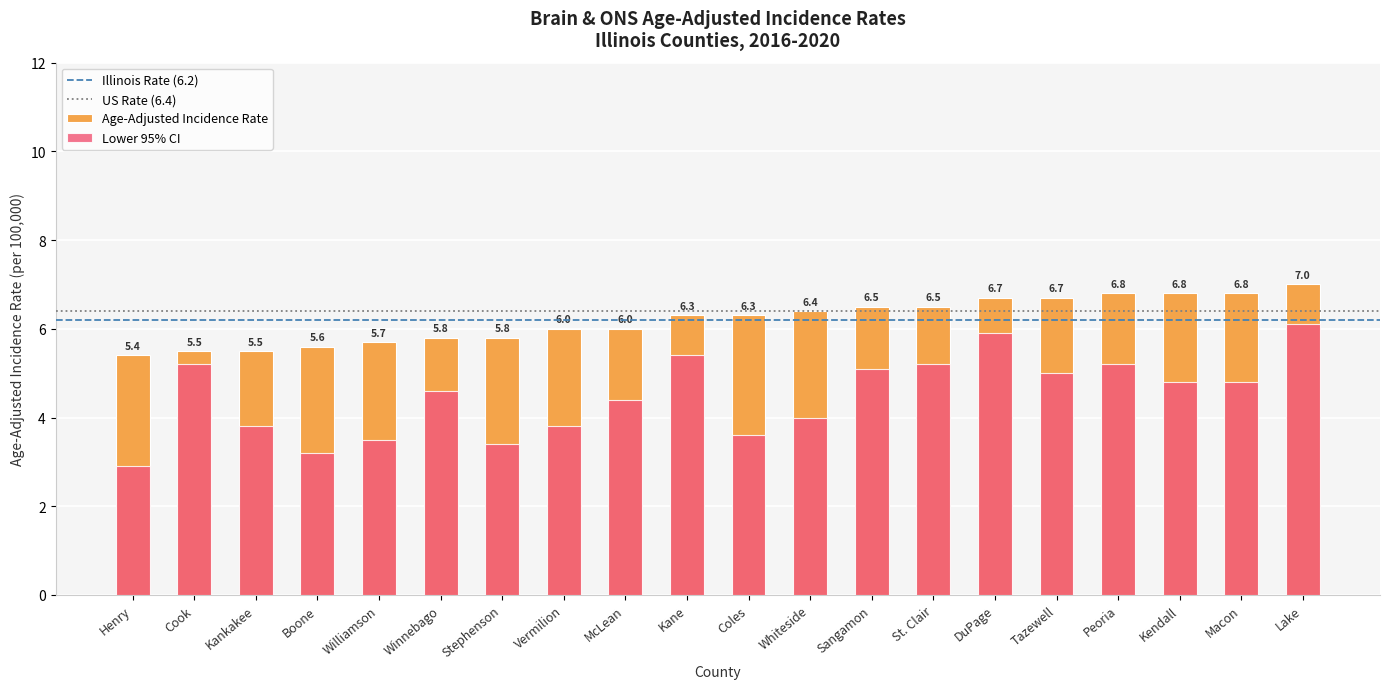

Between Lake and Williamson, which is larger?

Lake